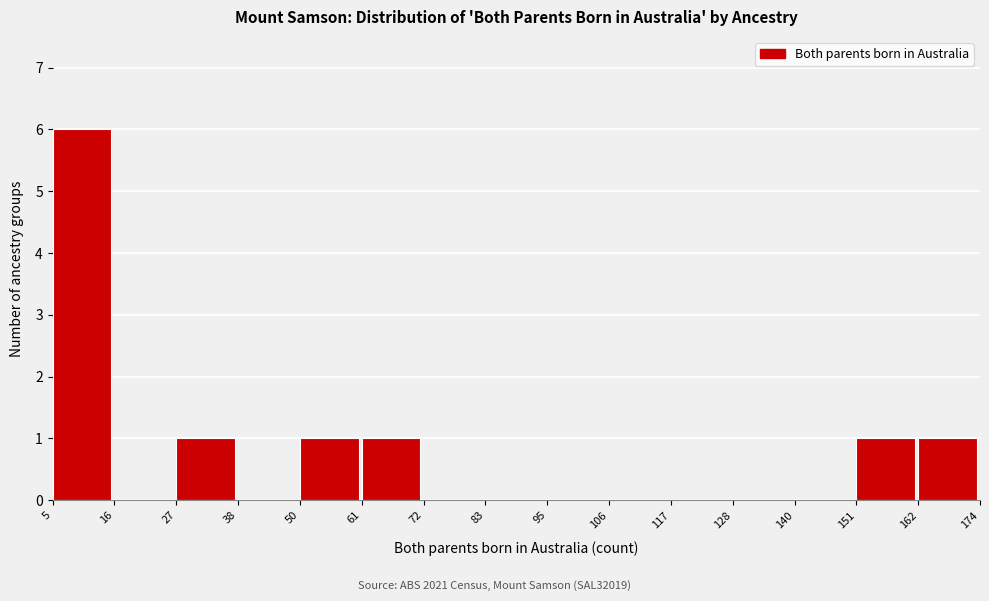

Over which range of the x-axis is the bar tallest?

5 to 16